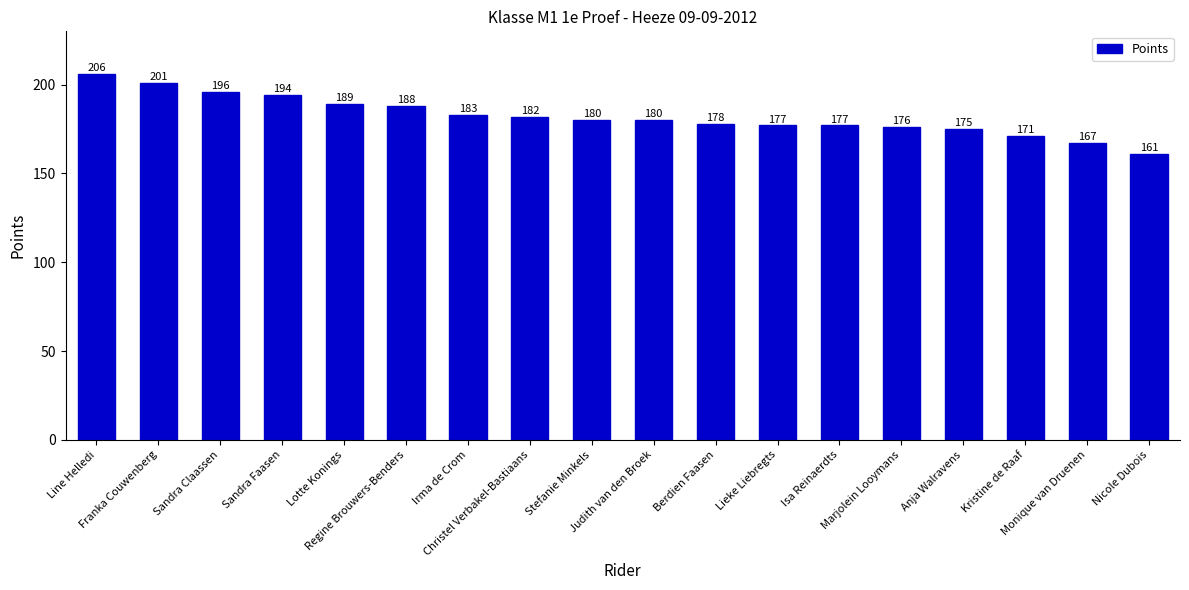

What is the maximum value shown in the chart?

206